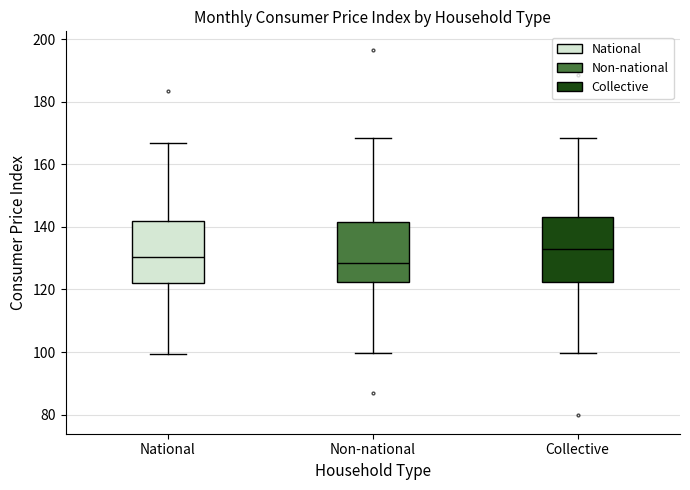

Reading left to right, transcribe this box plot: for each box, give where its median line is, the range the box spans, and where its two whiskers end, as read against the y-axis. The values are not printed on the chart, so give them approximately, as read against the axis.

National: median 130, box 122 to 142, whiskers 100 to 166
Non-national: median 128, box 122 to 142, whiskers 100 to 168
Collective: median 132, box 122 to 144, whiskers 100 to 168